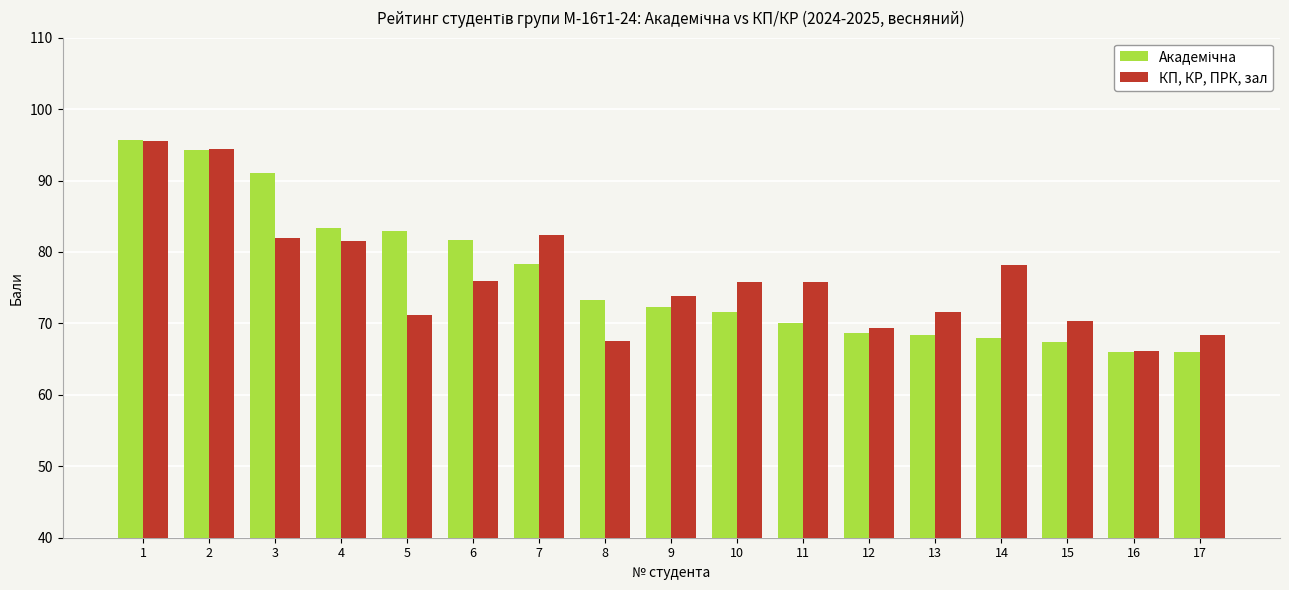

The value of КП, КР, ПРК, зал at 6 is 76.0. True or false?

True